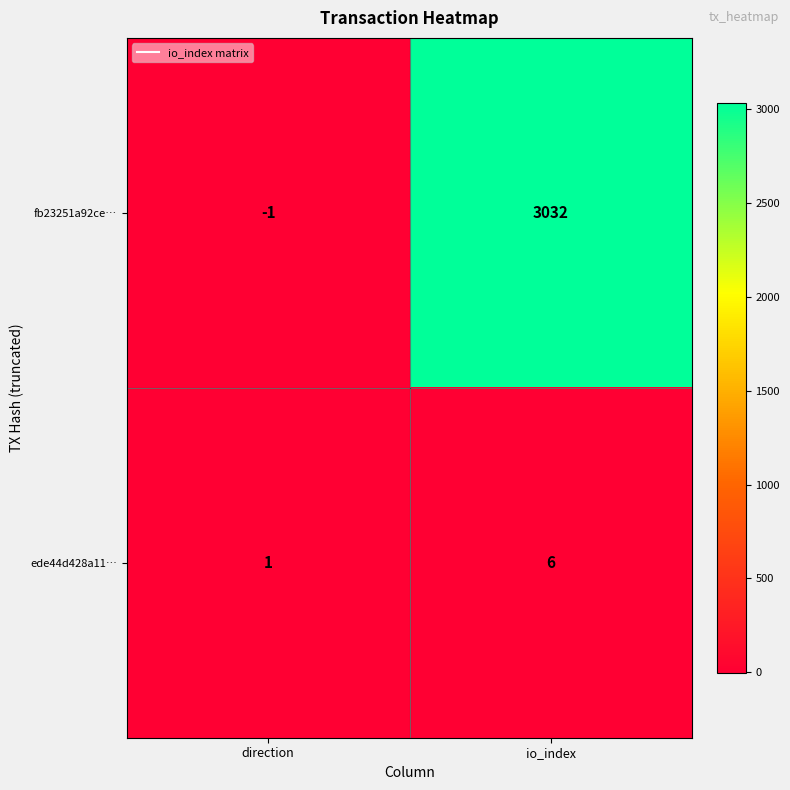

What is the difference between the maximum and minimum values in the ede44d428a11… series?

5